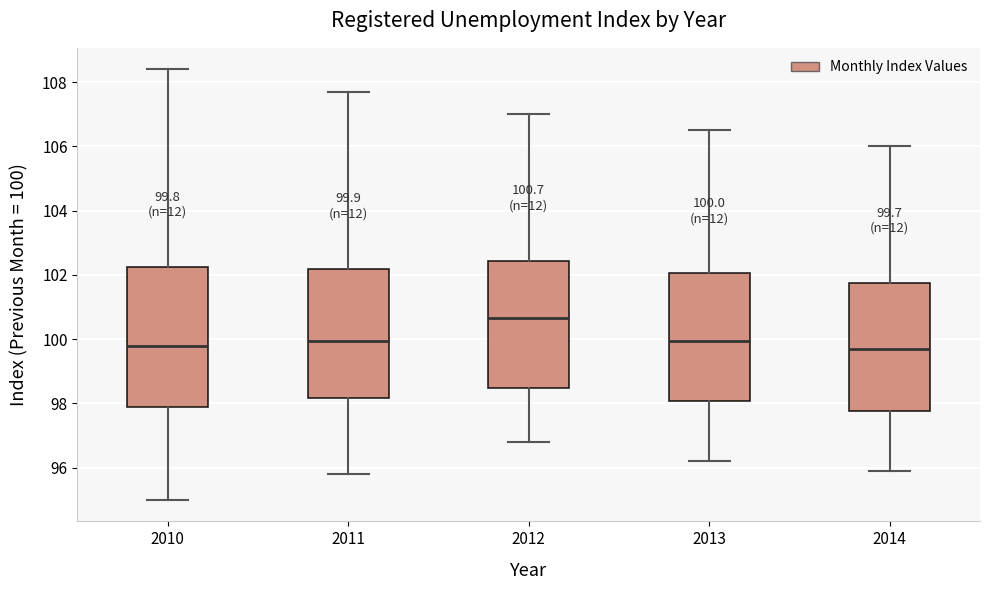

Comparing the boxes themselves (not the whiskers), which one is the tallest?

2010